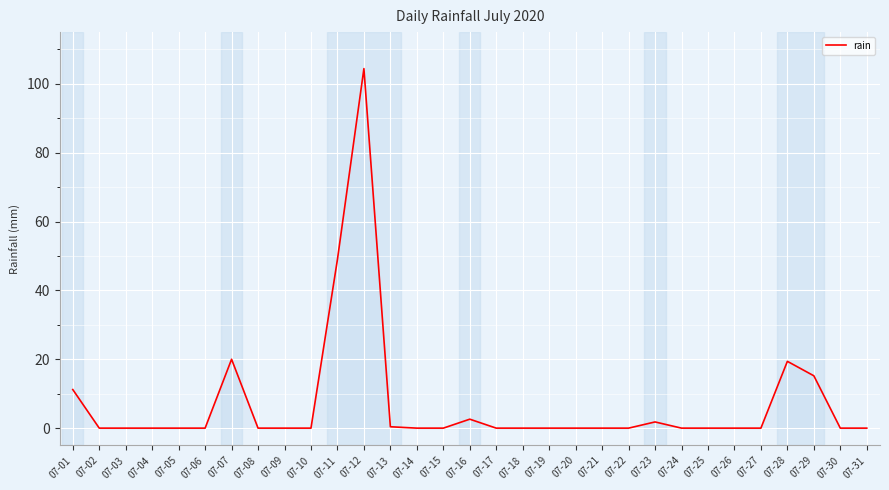

At which label is the value closest to 52?

07-11